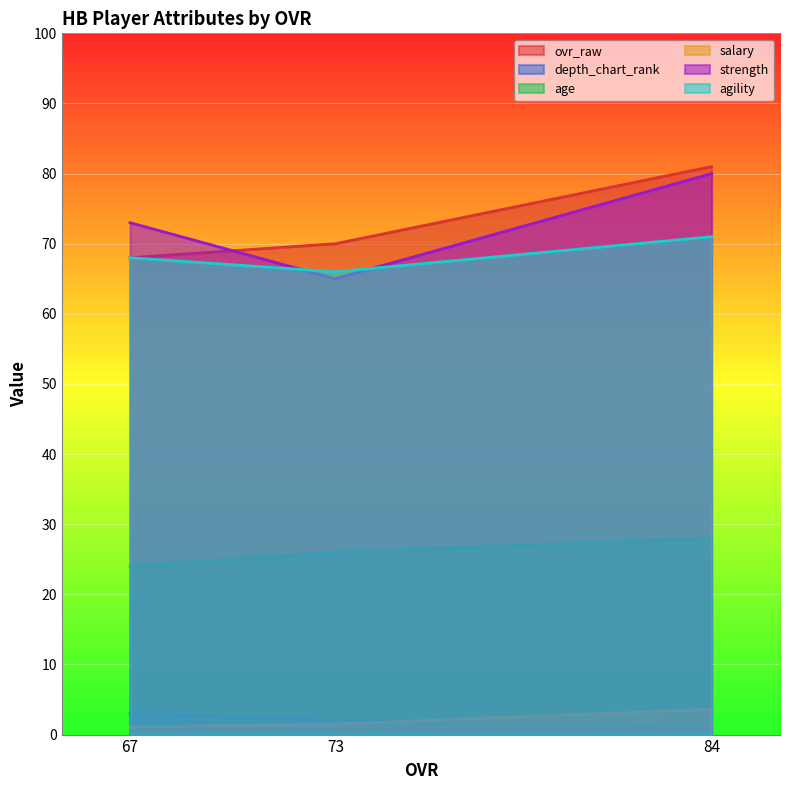

At which category does the chart reach its minimum across all series?

84